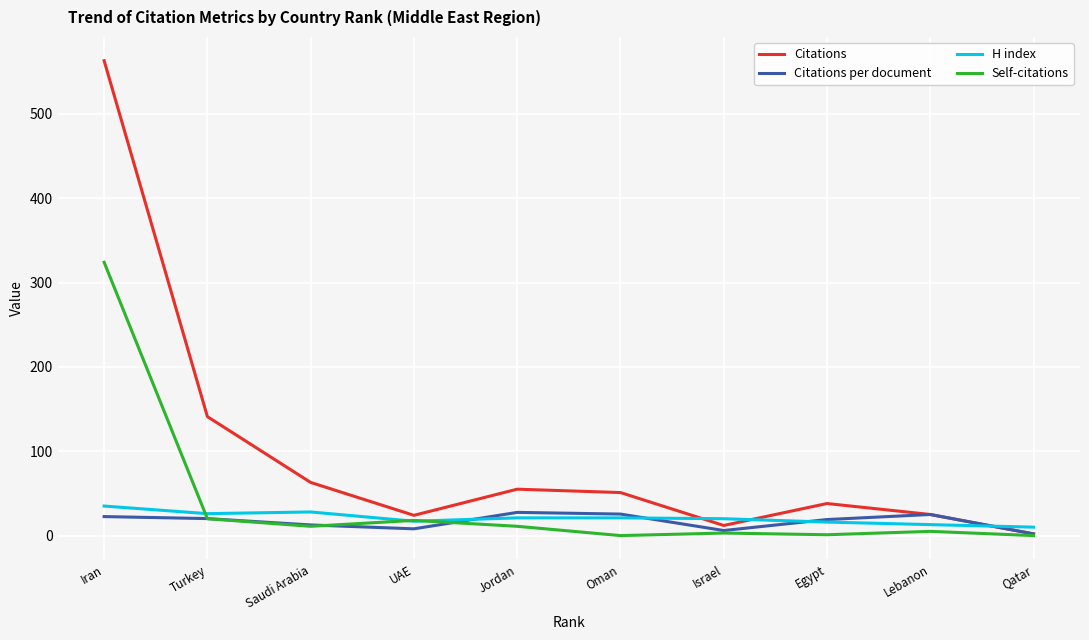

Which series has the widest spread of values?

Citations